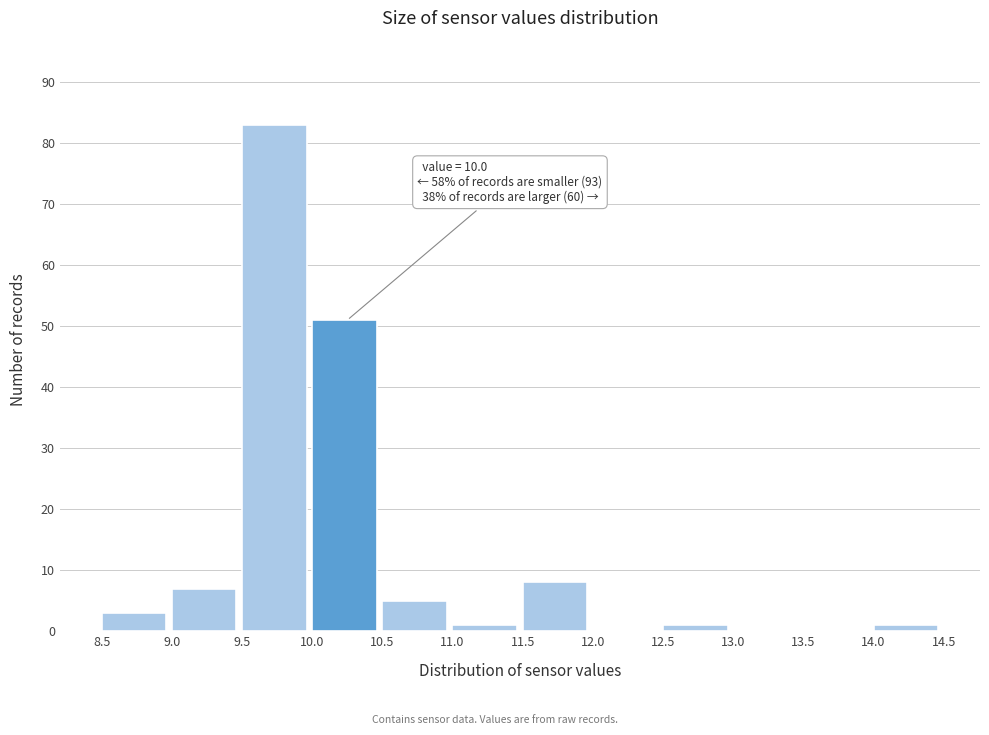

Which range on the x-axis has the tallest bar?

9.5 to 10.0